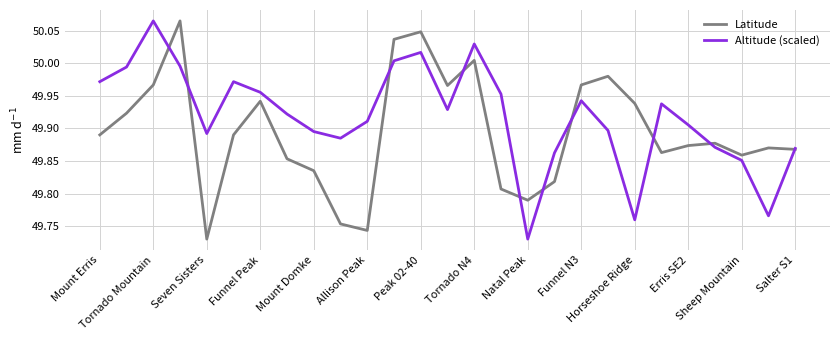

List the series in order of their overall mean, lowest first.

Latitude, Altitude (scaled)